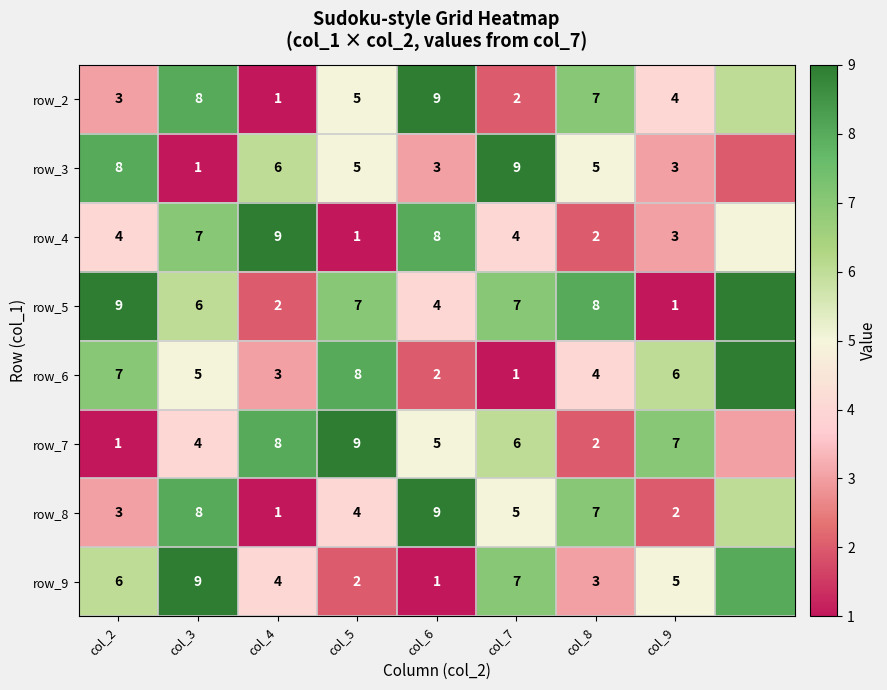

Is it true that row_6 equals 13 at col_5?

False